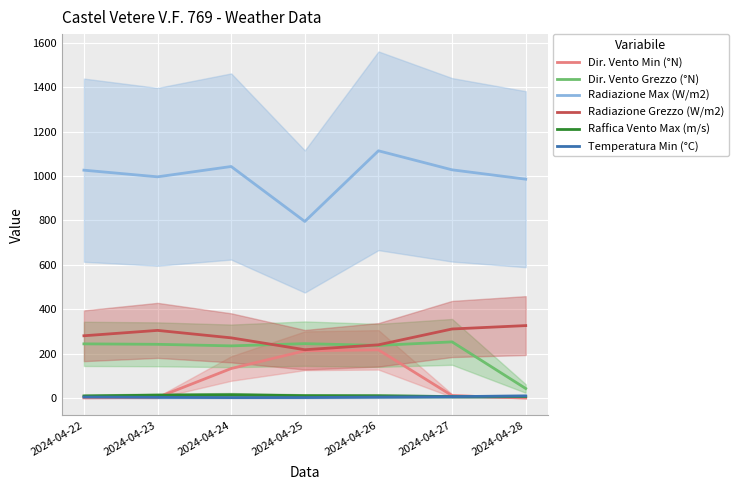

In Raffica Vento Max (m/s), how many points are higher than both neighbors (excluding endpoints)?

1